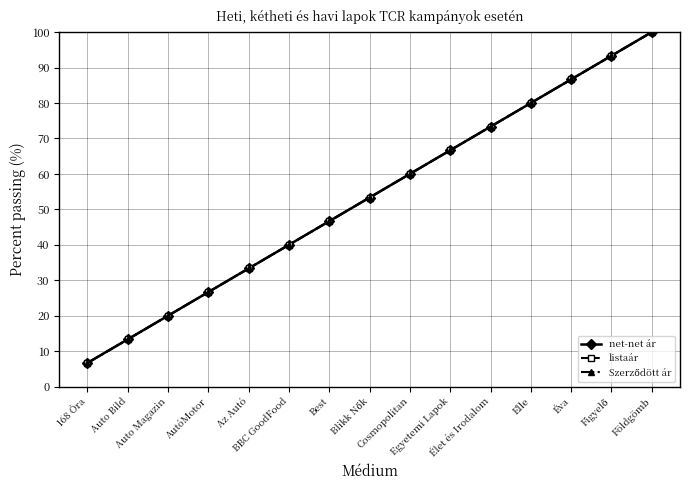

What is the greatest value displayed?

100.0